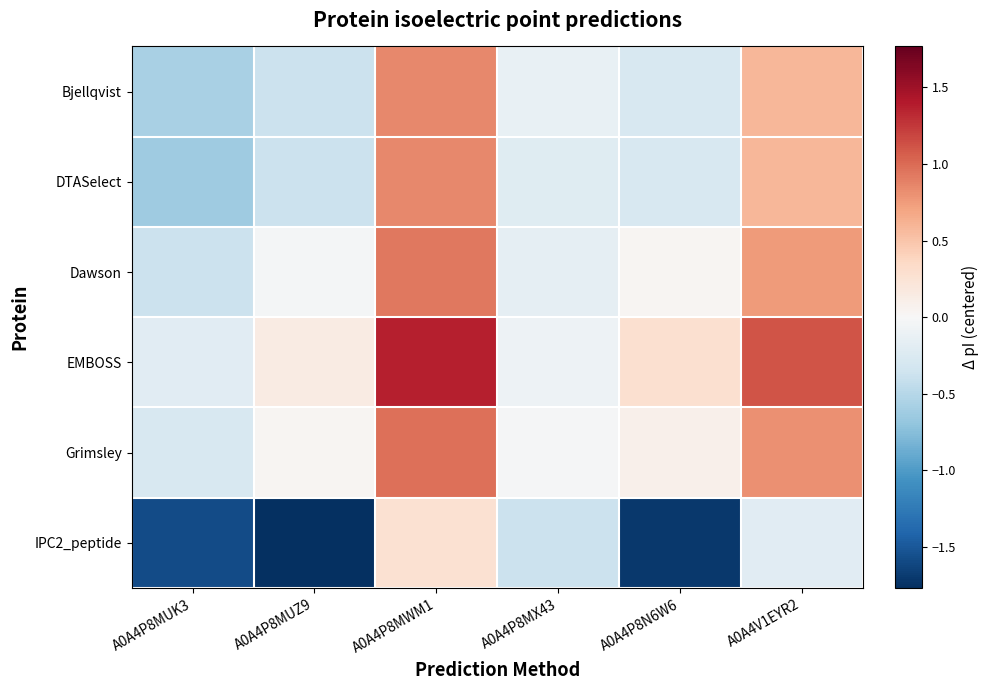

Reading left to right, what are all the values shown in this chart?

Bjellqvist: A0A4P8MUK3=-0.6	A0A4P8MUZ9=-0.4	A0A4P8MWM1=0.9	A0A4P8MX43=-0.1	A0A4P8N6W6=-0.3	A0A4V1EYR2=0.6
DTASelect: A0A4P8MUK3=-0.6	A0A4P8MUZ9=-0.4	A0A4P8MWM1=0.9	A0A4P8MX43=-0.2	A0A4P8N6W6=-0.3	A0A4V1EYR2=0.6
Dawson: A0A4P8MUK3=-0.4	A0A4P8MUZ9=-0.0	A0A4P8MWM1=0.9	A0A4P8MX43=-0.2	A0A4P8N6W6=0.0	A0A4V1EYR2=0.7
EMBOSS: A0A4P8MUK3=-0.2	A0A4P8MUZ9=0.1	A0A4P8MWM1=1.4	A0A4P8MX43=-0.1	A0A4P8N6W6=0.3	A0A4V1EYR2=1.1
Grimsley: A0A4P8MUK3=-0.3	A0A4P8MUZ9=0.0	A0A4P8MWM1=1.0	A0A4P8MX43=-0.0	A0A4P8N6W6=0.1	A0A4V1EYR2=0.8
IPC2_peptide: A0A4P8MUK3=-1.6	A0A4P8MUZ9=-1.8	A0A4P8MWM1=0.3	A0A4P8MX43=-0.4	A0A4P8N6W6=-1.7	A0A4V1EYR2=-0.2